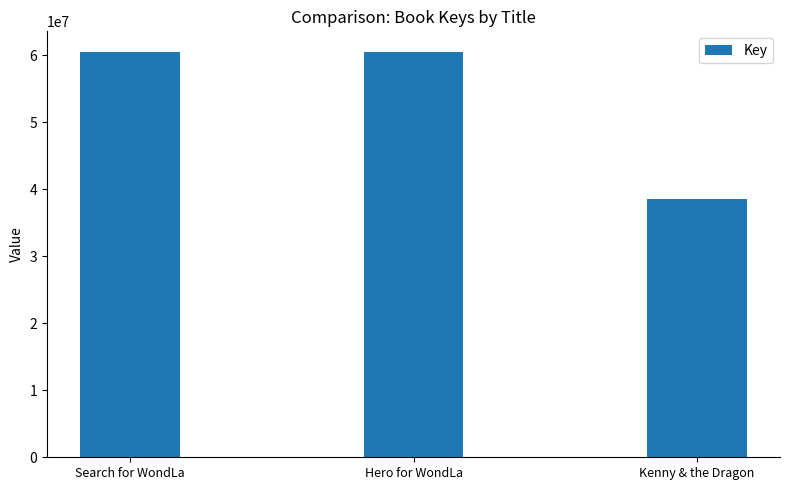

What is the minimum value shown in the chart?

38497772